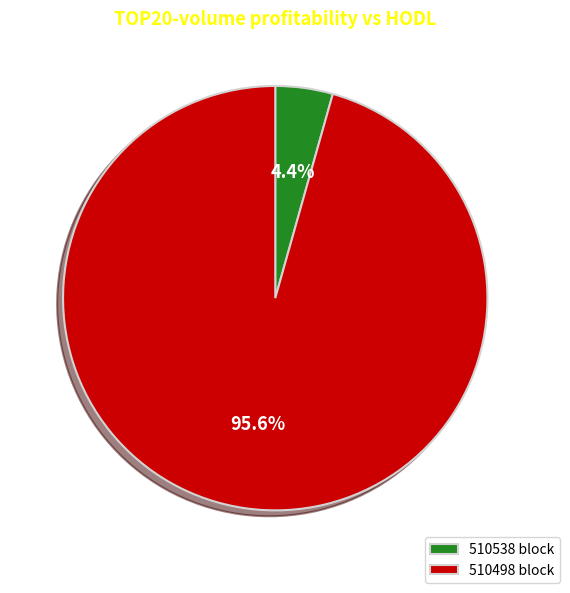

Does 510538 account for over 50% of the chart?

No